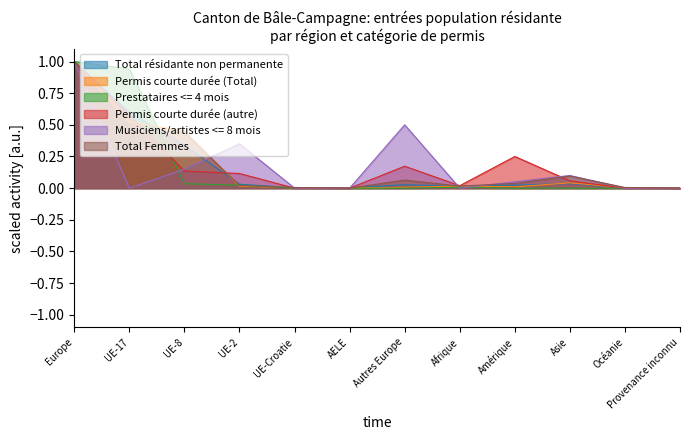

Is it true that Prestataires <= 4 mois equals -0.4 at Océanie?

False